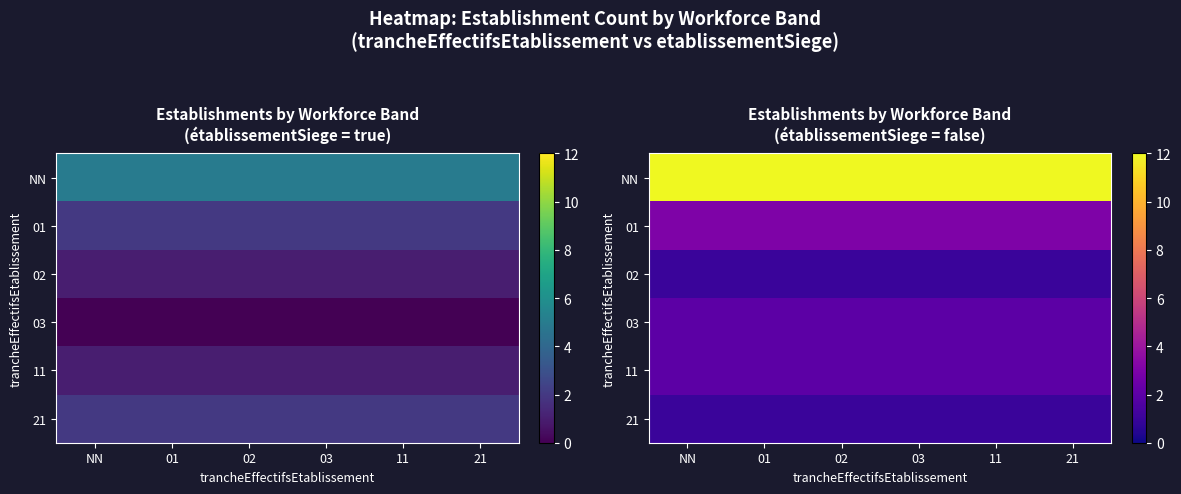

What is the sum of all 02 values?

6